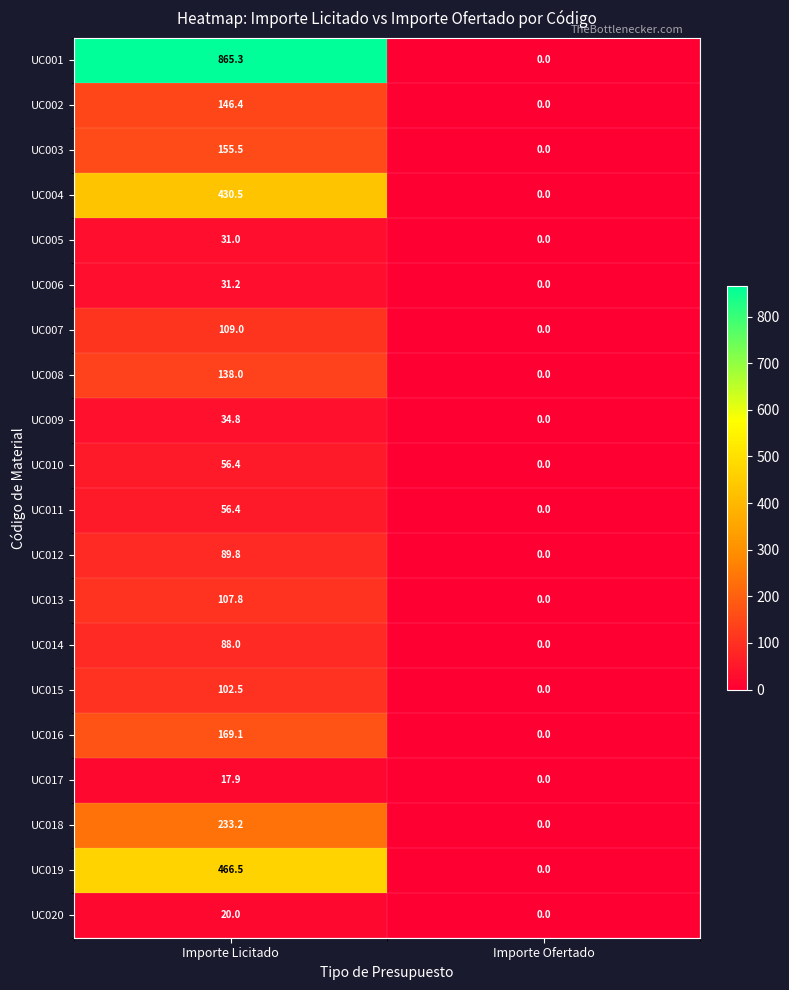

List the labels in order of UC018 value, largest first.

Importe Licitado, Importe Ofertado